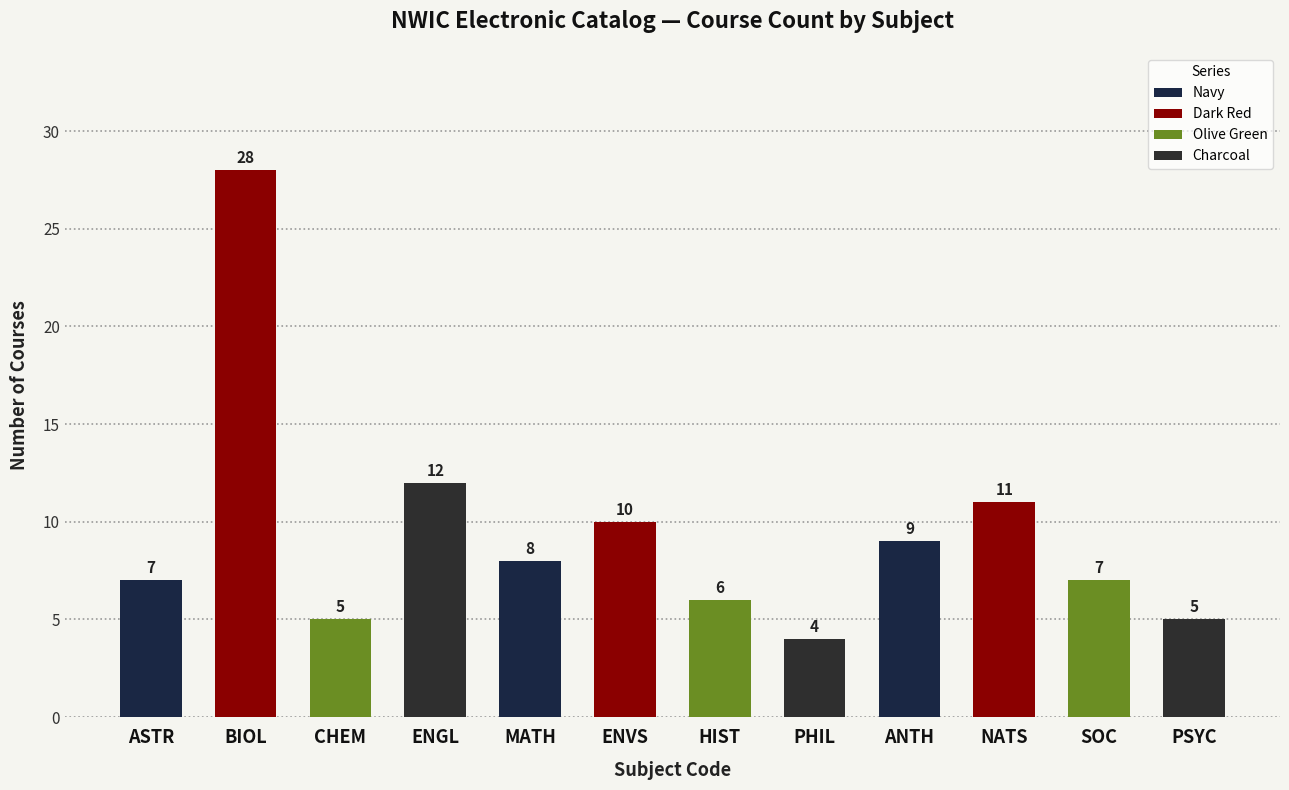

What is the smallest value displayed?

4